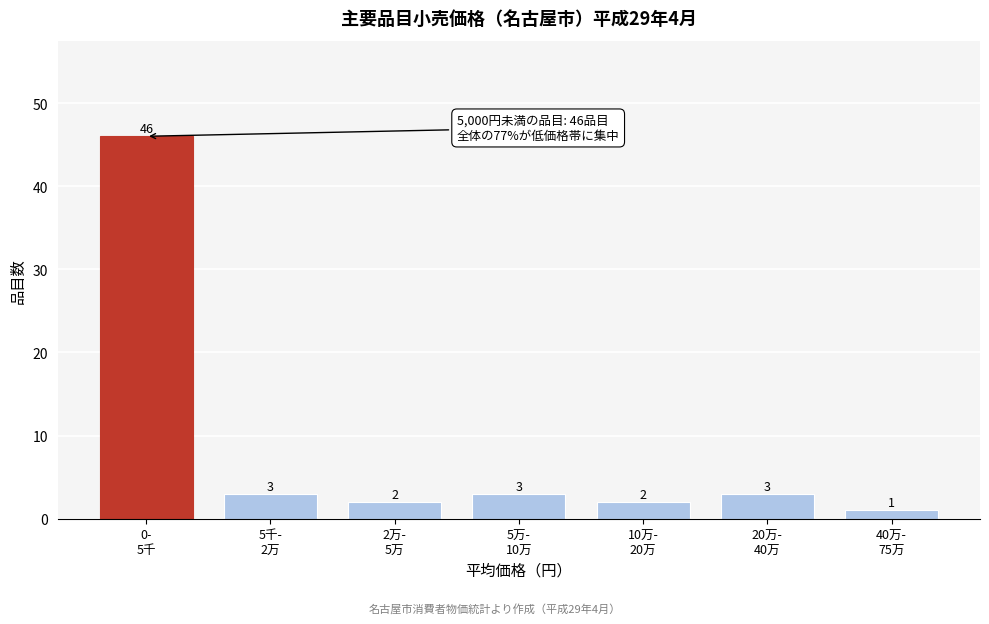

Reading left to right, list all the values displayed in this chart.

46	3	2	3	2	3	1